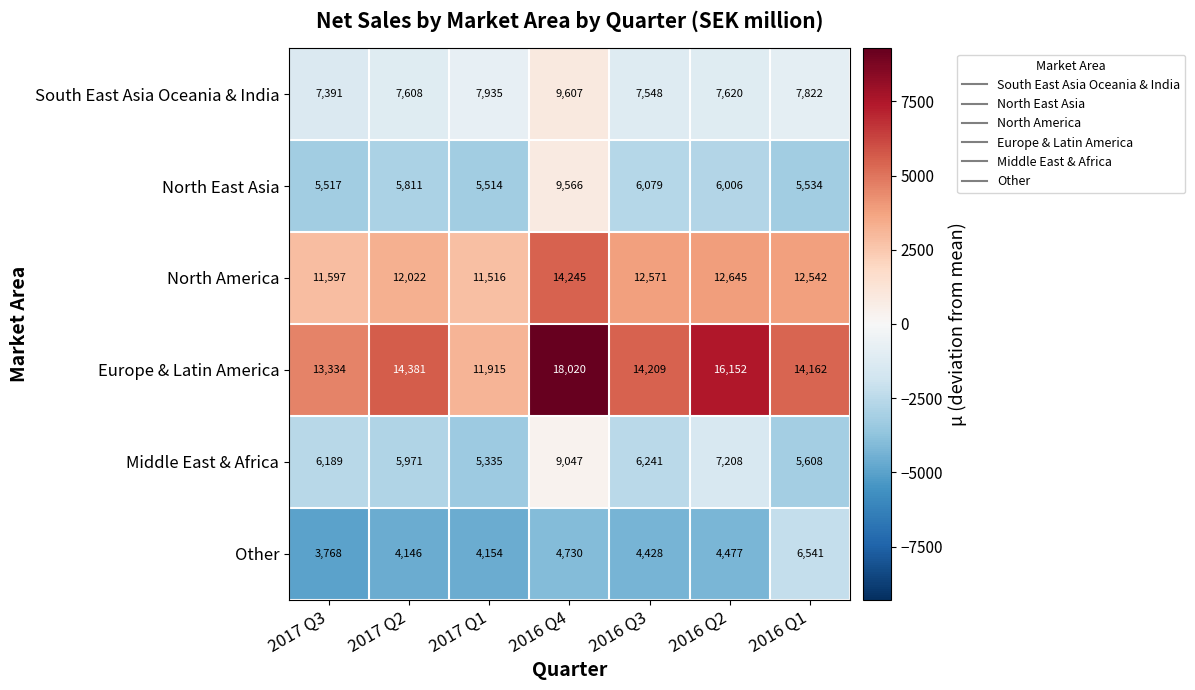

The Middle East & Africa series shows 9047 at 2016 Q4. True or false?

True